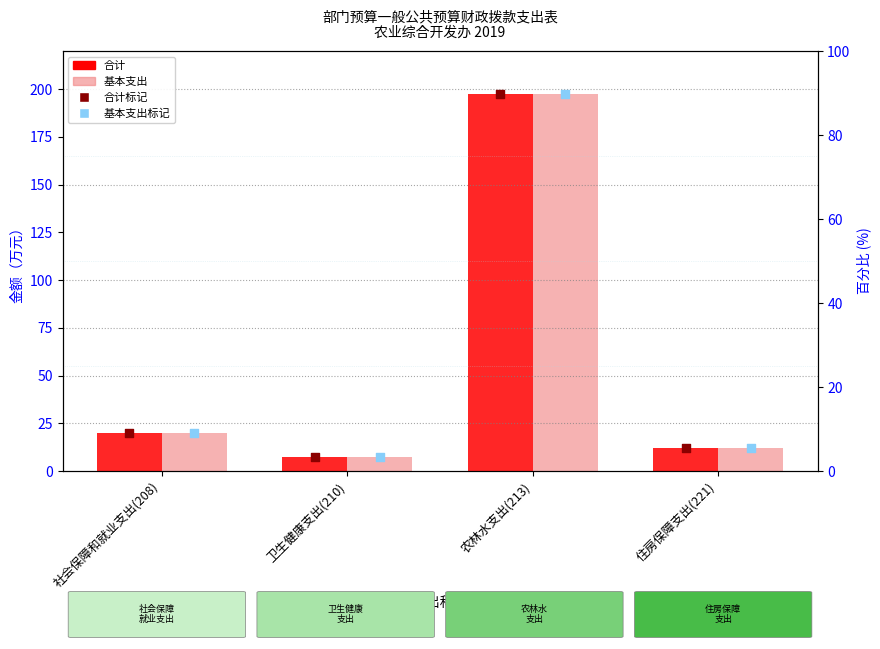

Which series has the largest Y range (max minus min)?

合计